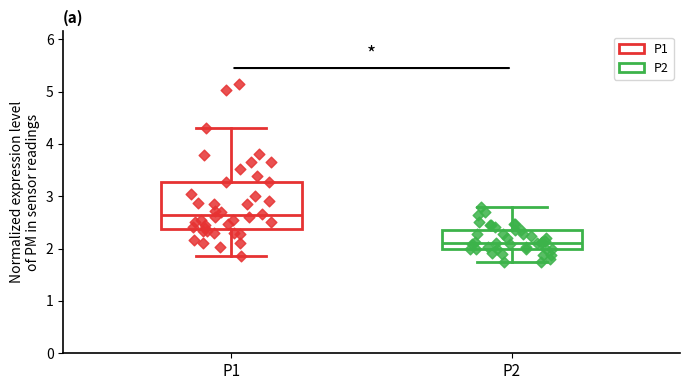

Where is the lower edge of the box for P2 on the y-axis? The values are not printed on the chart, so give them approximately, as read against the axis.

2.0